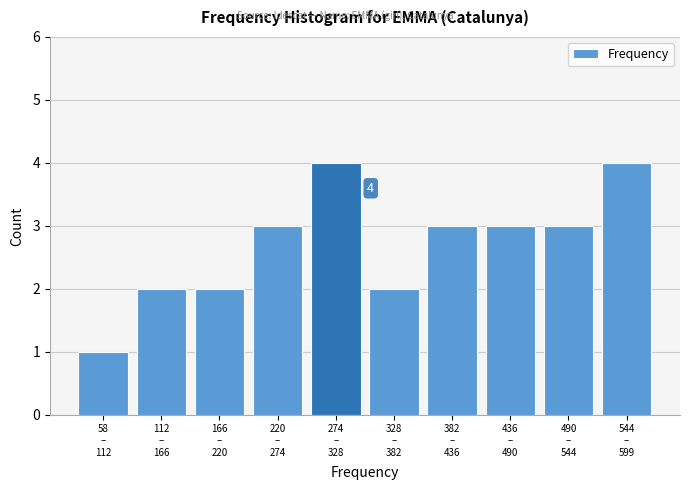

Reading left to right, transcribe all the data shown in this chart.

1	2	2	3	4	2	3	3	3	4